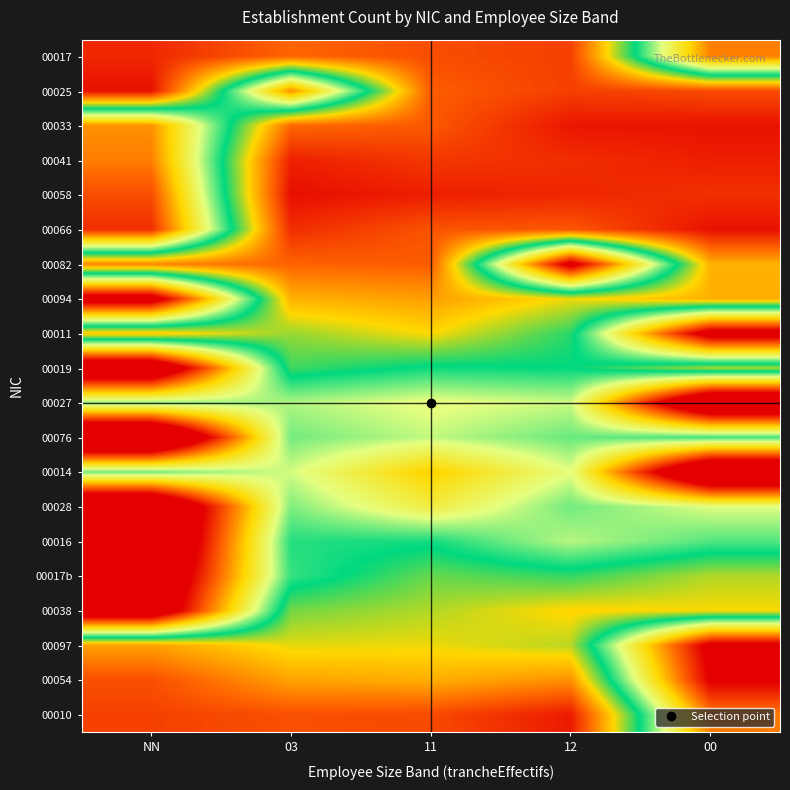

What is the total value across all series at NN?

1406.8